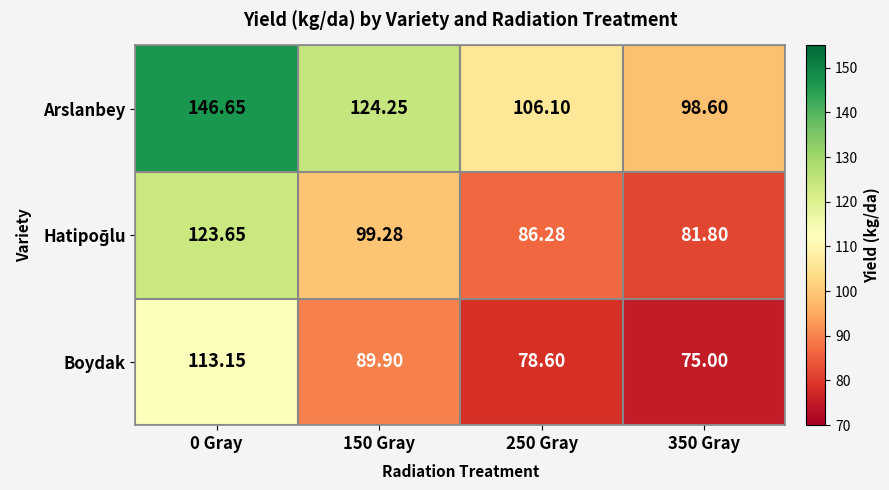

How many data points does each series have?

4